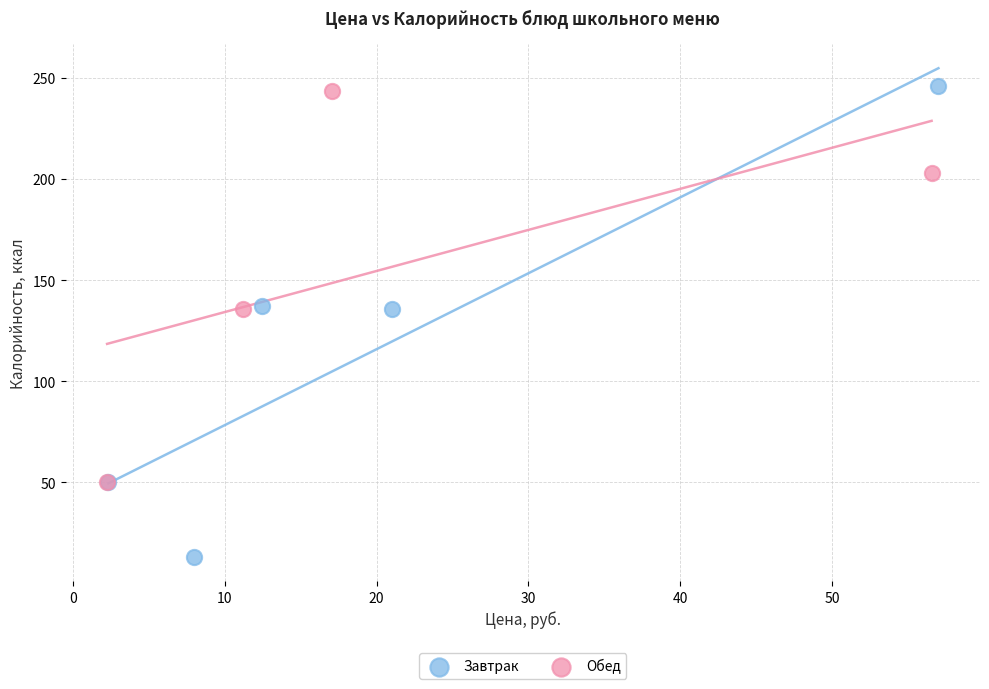

Which series contains the lowest Y value?

Завтрак